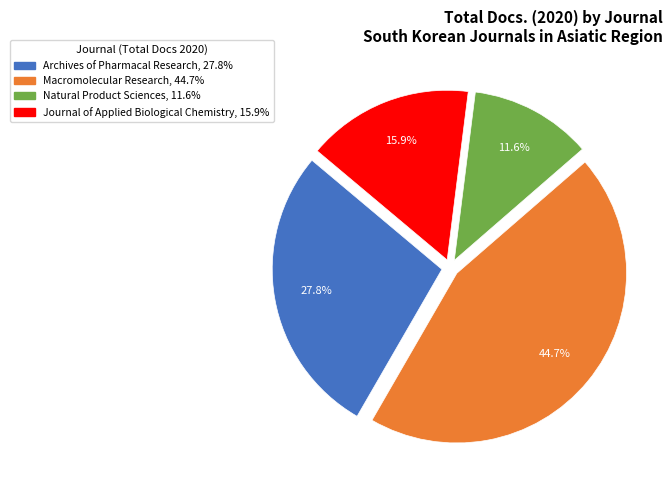

Which slice is the smallest?

Natural Product Sciences